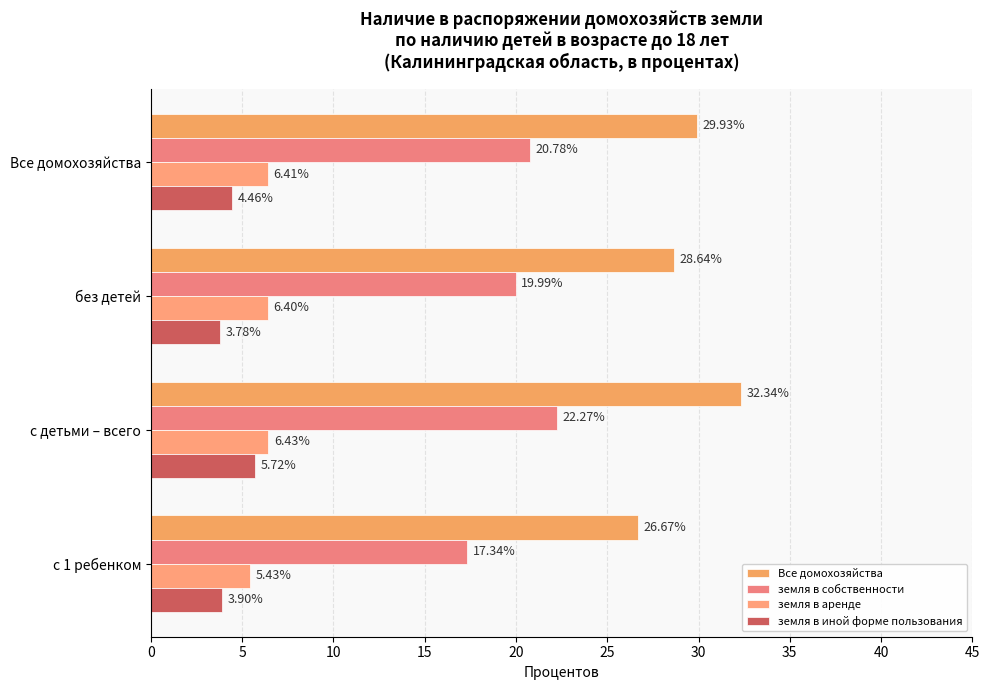

Which series has the largest total across all categories?

Все домохозяйства